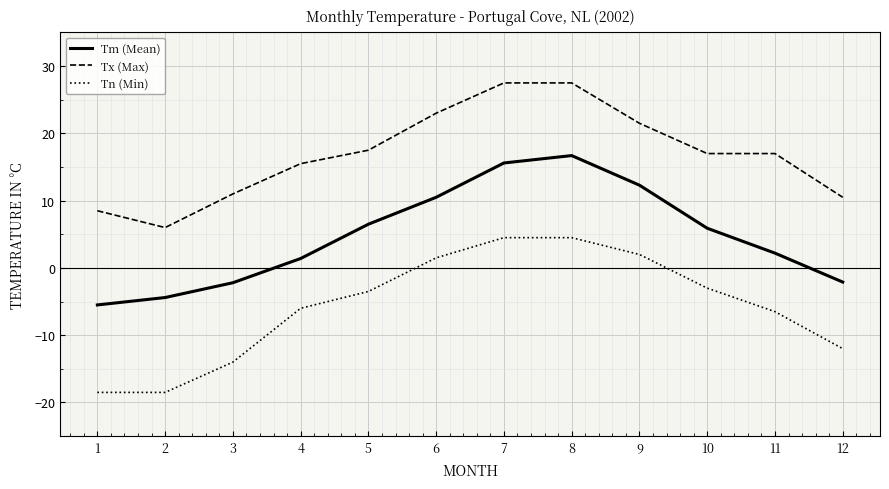

What is the minimum value shown in the chart?

-18.5